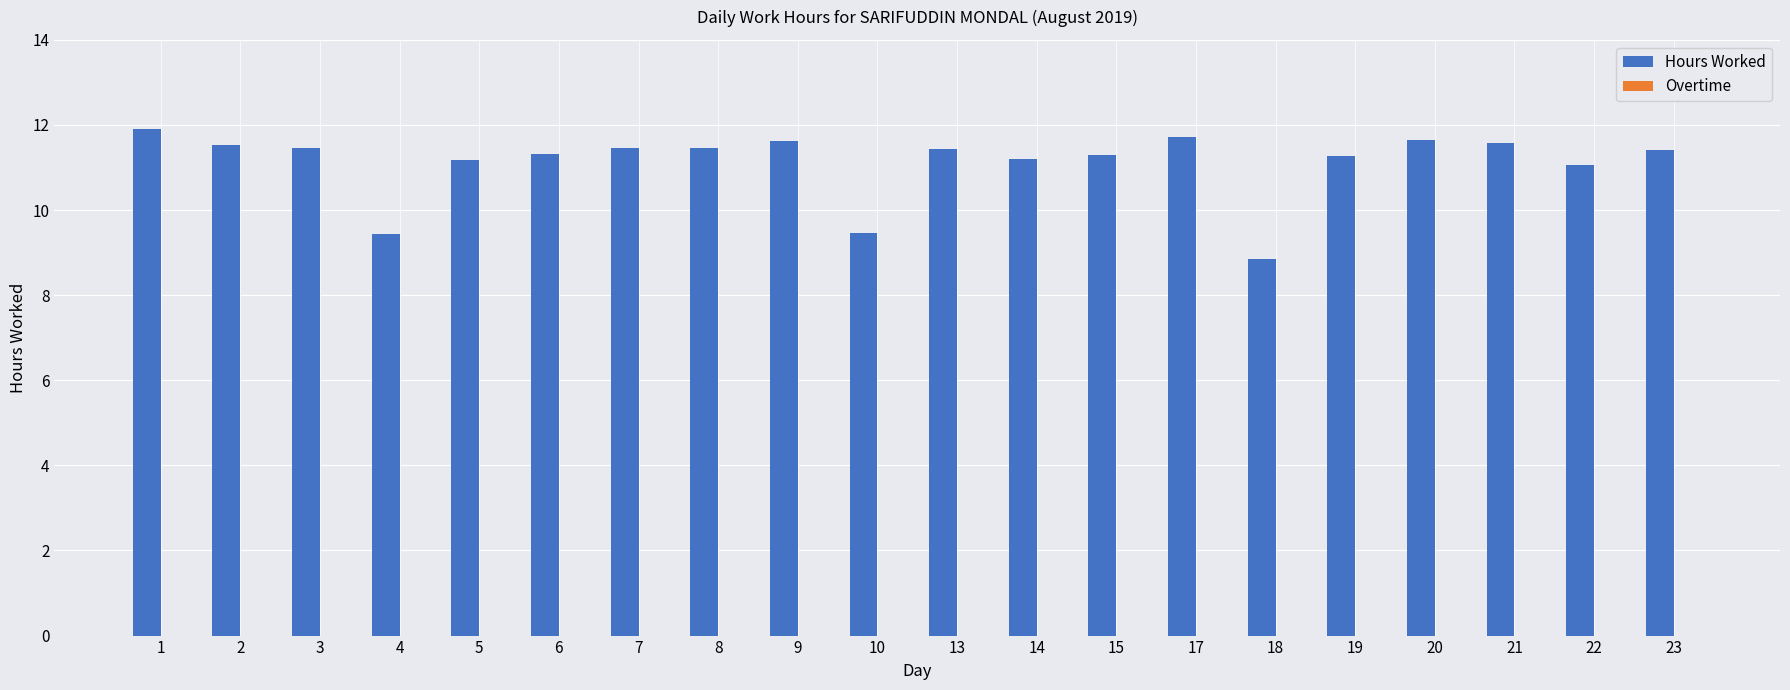

What is the value of the 12th bar from the left?

11.2